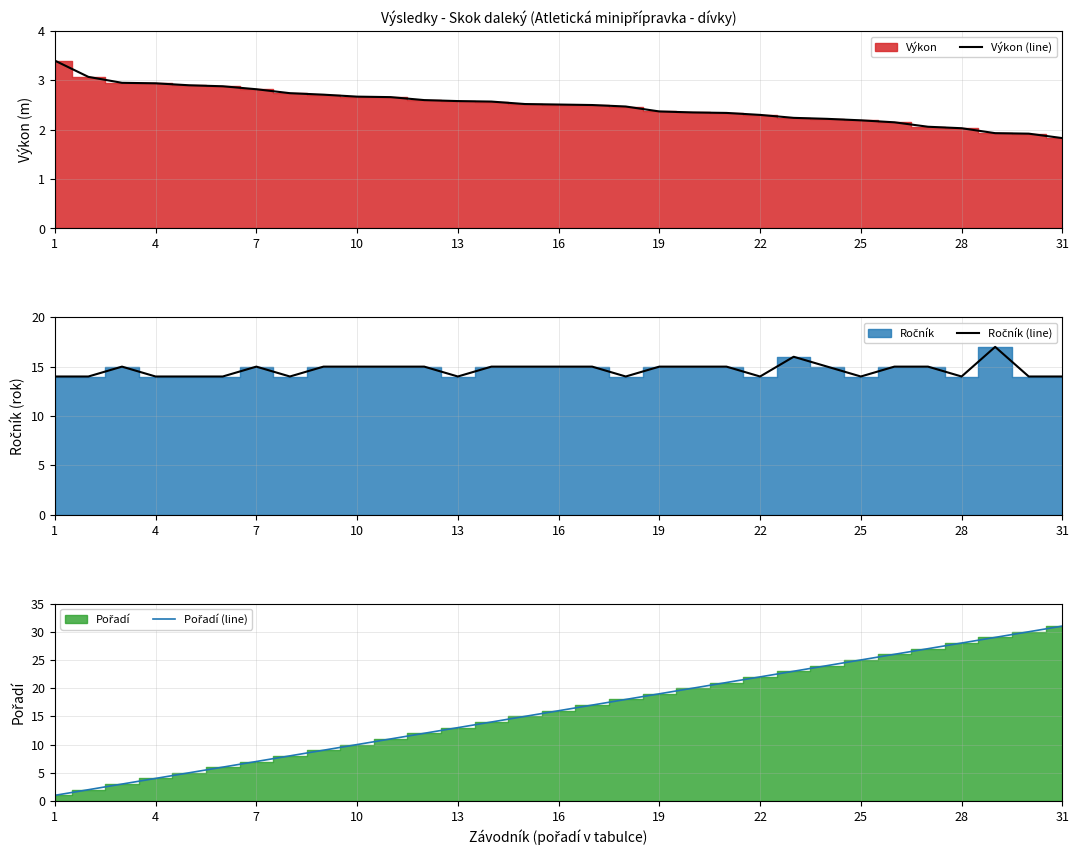

True or false: Pořadí (line) and Výkon (line) cross at least once.

True